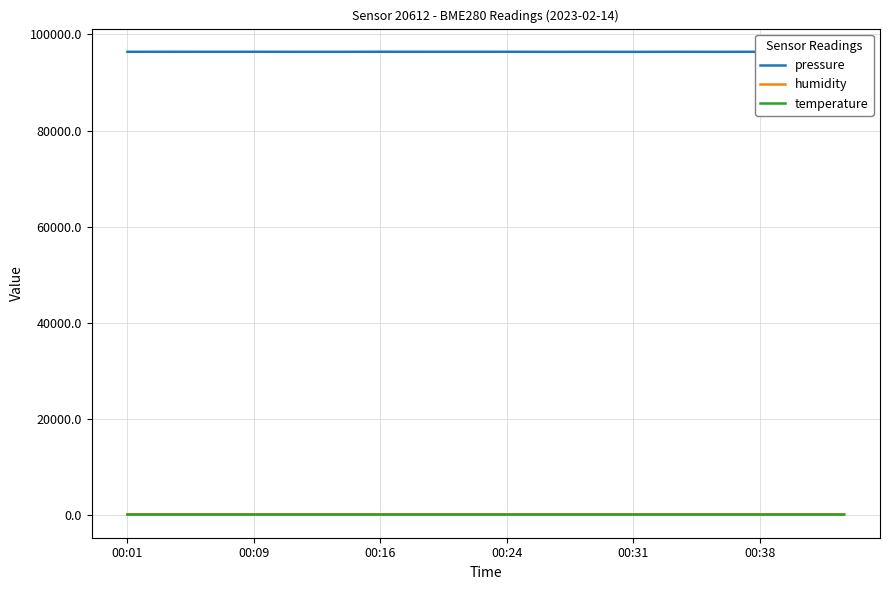

In temperature, how many points are higher than both neighbors (excluding endpoints)?

5